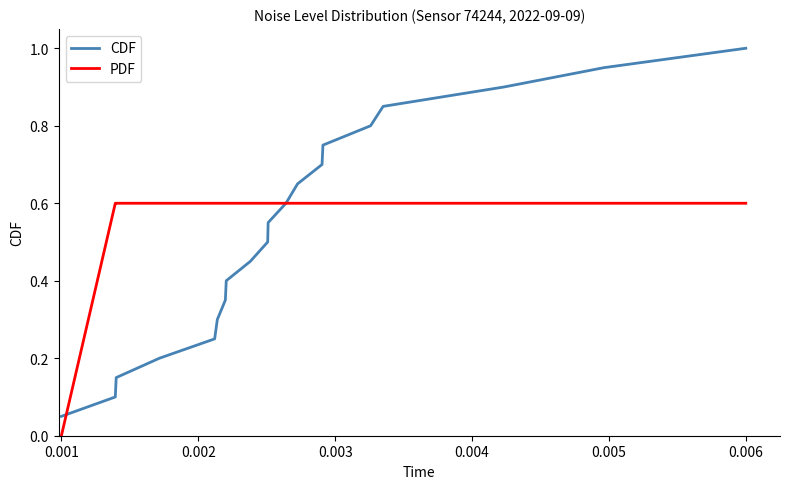

How many positive values does the PDF series have?

19